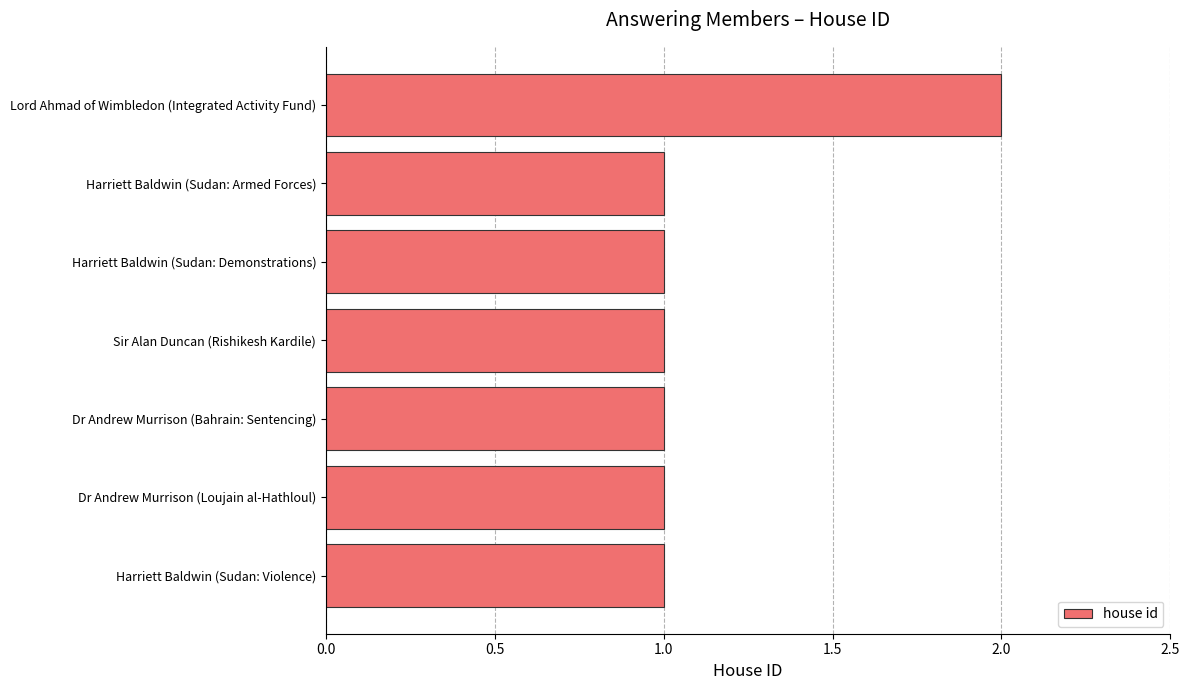

What is the maximum value shown in the chart?

2